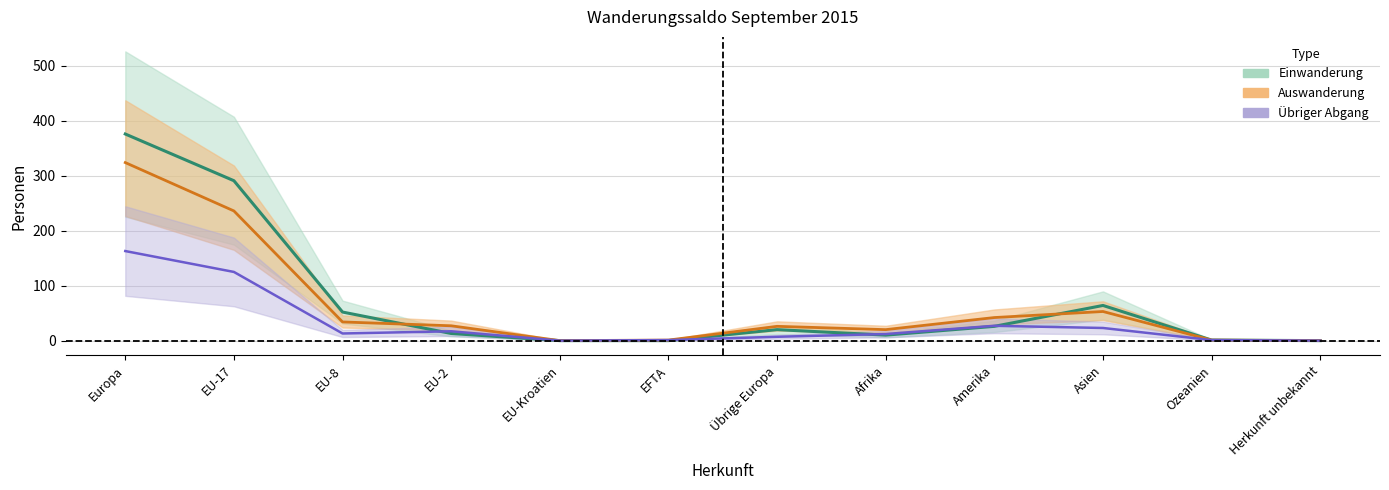

Is this an area chart (filled region under the line)?

No